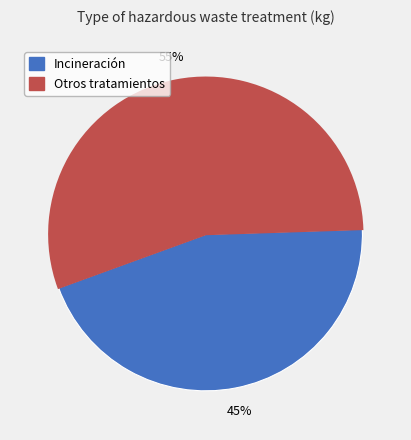

To the nearest percent, what is the average slice percentage?

50%